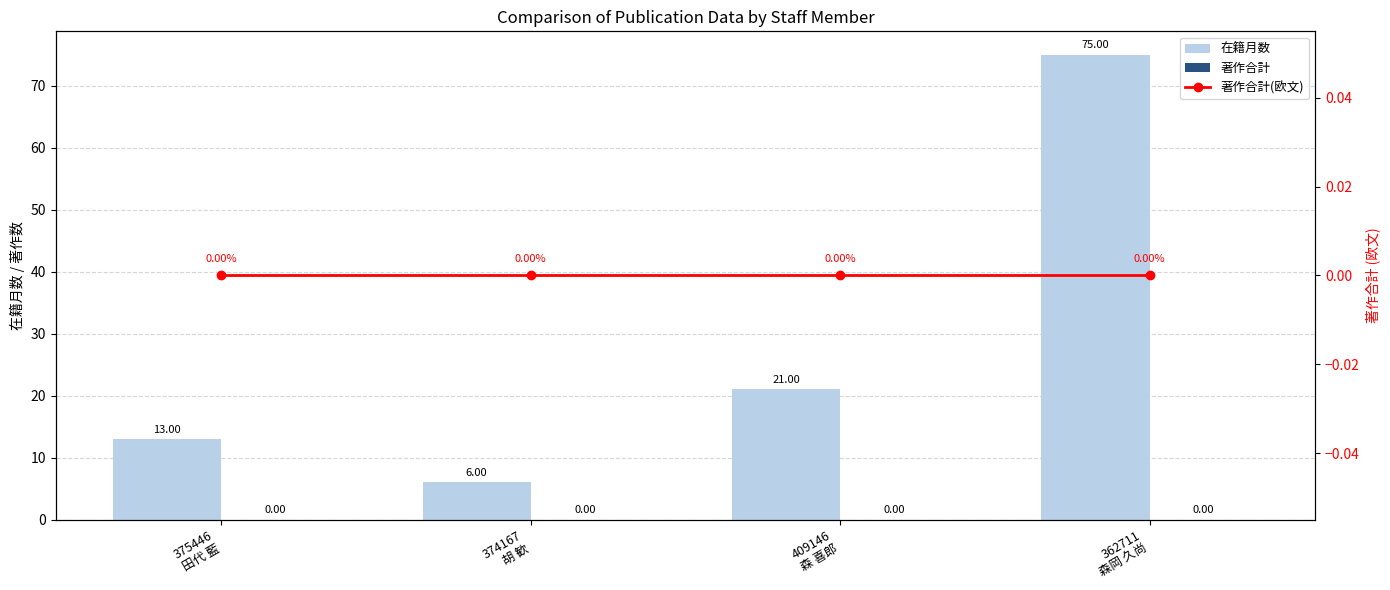

Which category has the highest value in the 著作合計 series?

375446
田代 藍